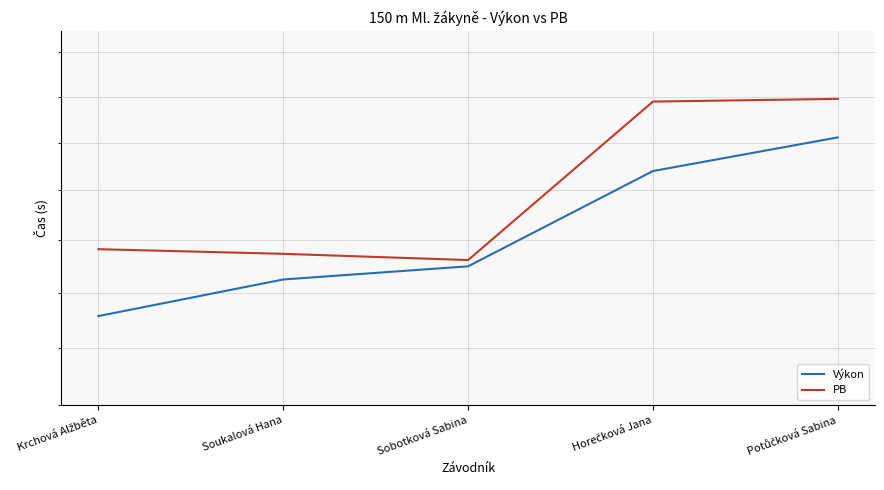

At which category is the sum across all series the highest?

Potůčková Sabina